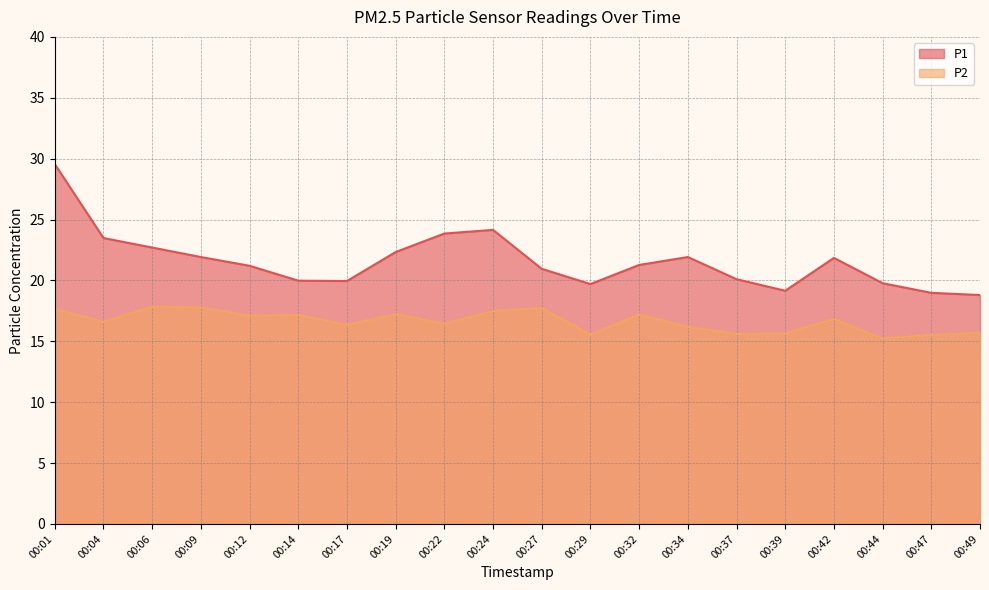

Between 00:06 and 00:01, which is larger?

00:01